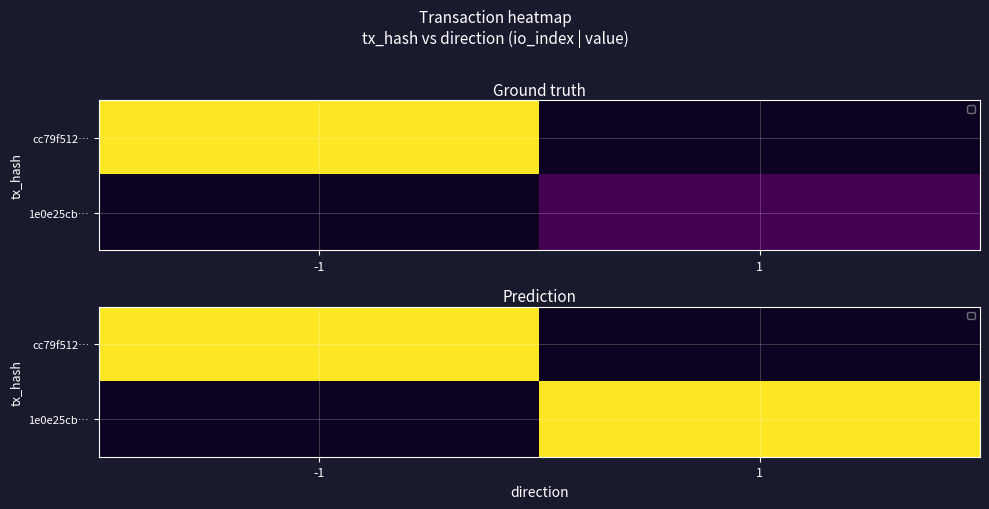

What is the difference between the maximum and minimum values in the cc79f512… series?

0.2